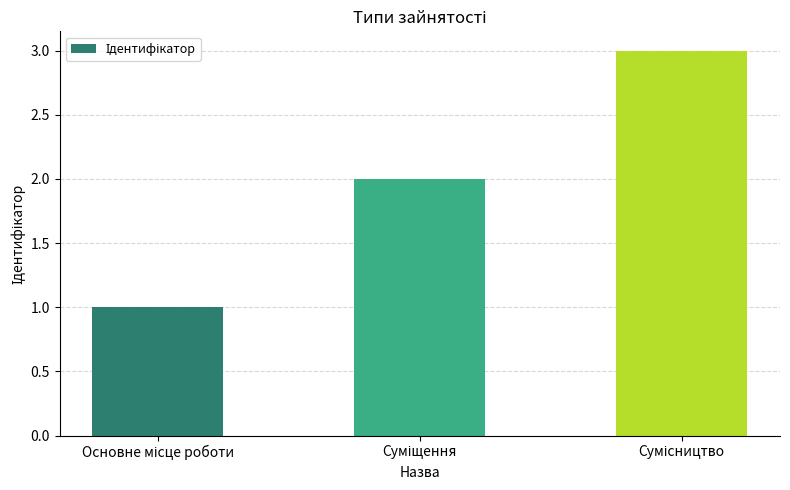

What is the value of the 3rd bar from the left?

3